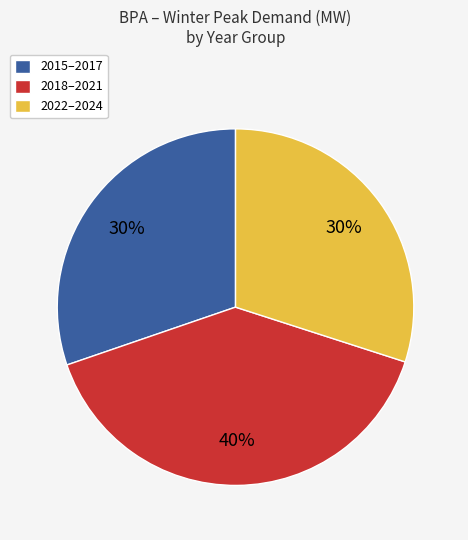

To the nearest percent, what percentage of the pie is 2015–2017?

30%